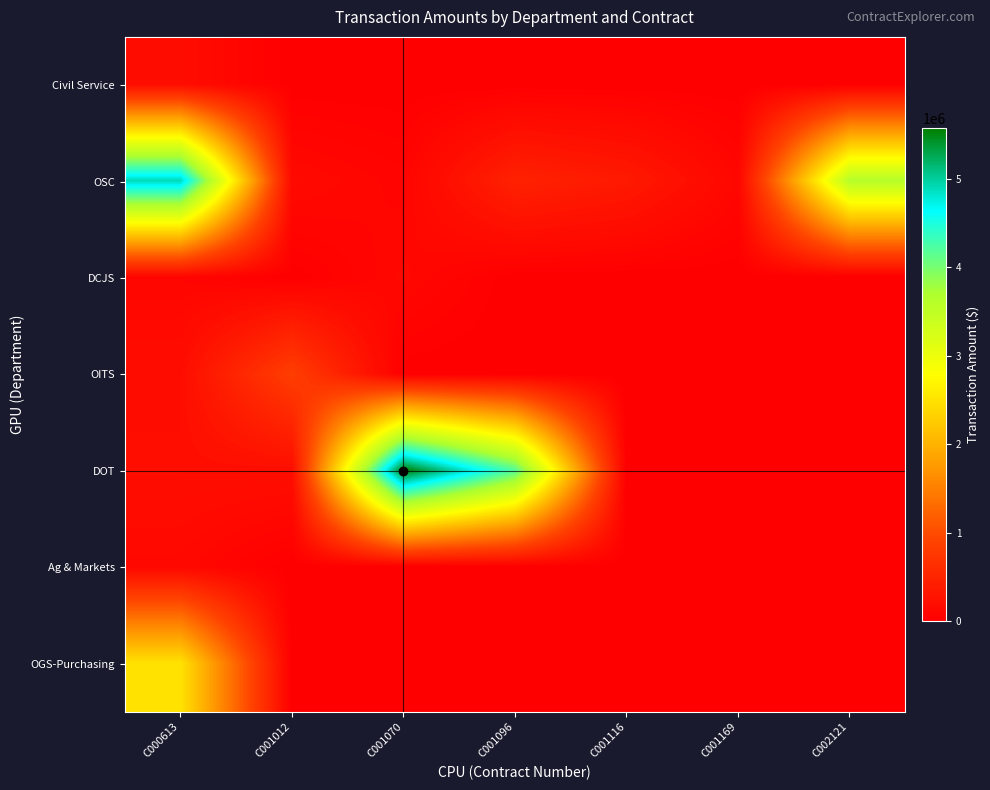

At C001070, list the series in order from smallest to largest.

Civil Service, OITS, Ag & Markets, OGS-Purchasing, OSC, DCJS, DOT